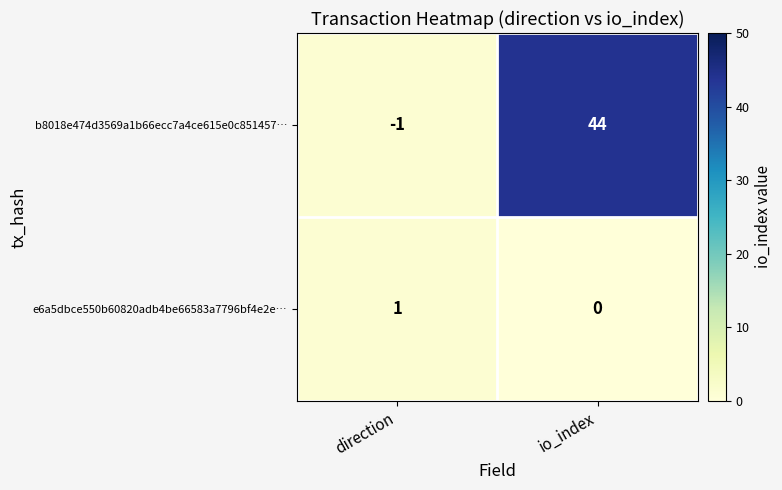

Reading left to right, transcribe all the data shown in this chart.

b8018e474d3569a1b66ecc7a4ce615e0c851457…: -1	44
e6a5dbce550b60820adb4be66583a7796bf4e2e…: 1	0